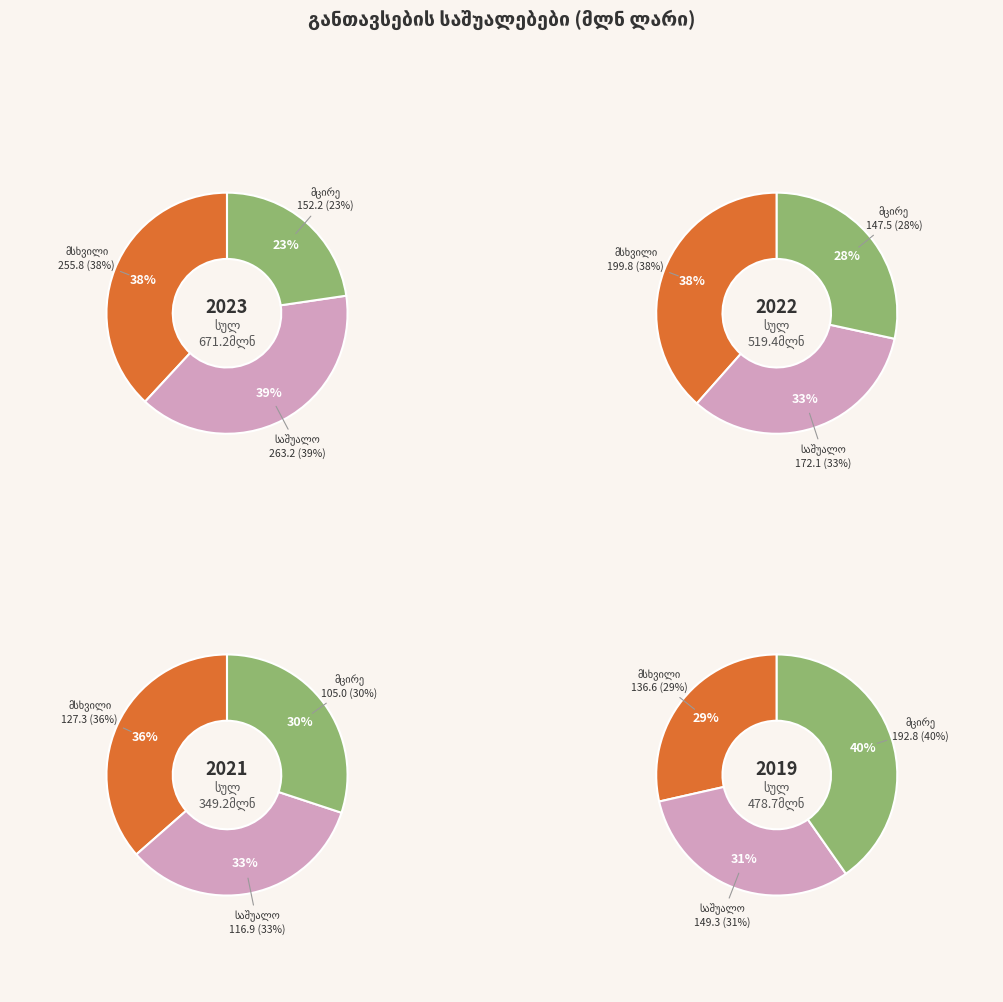

True or false: 2019 accounts for 30% of the total.

False